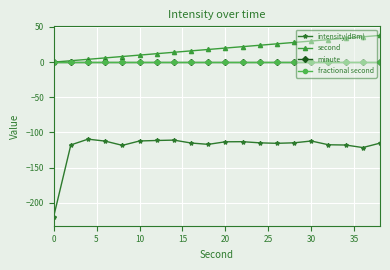

True or false: minute has more than 0 interior local peaks.

False